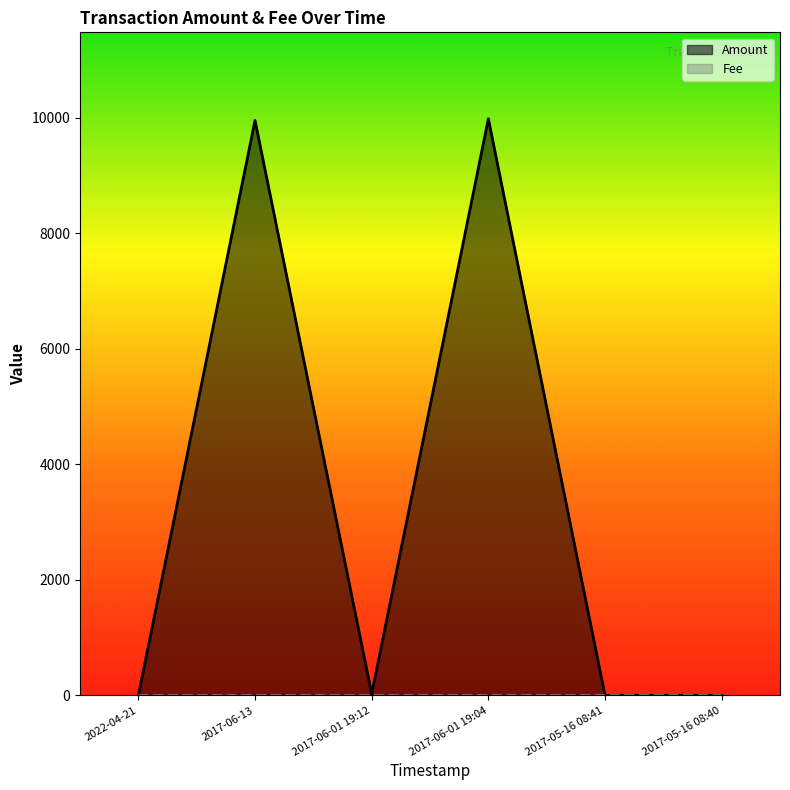

How many data points in Amount are above 27?

2